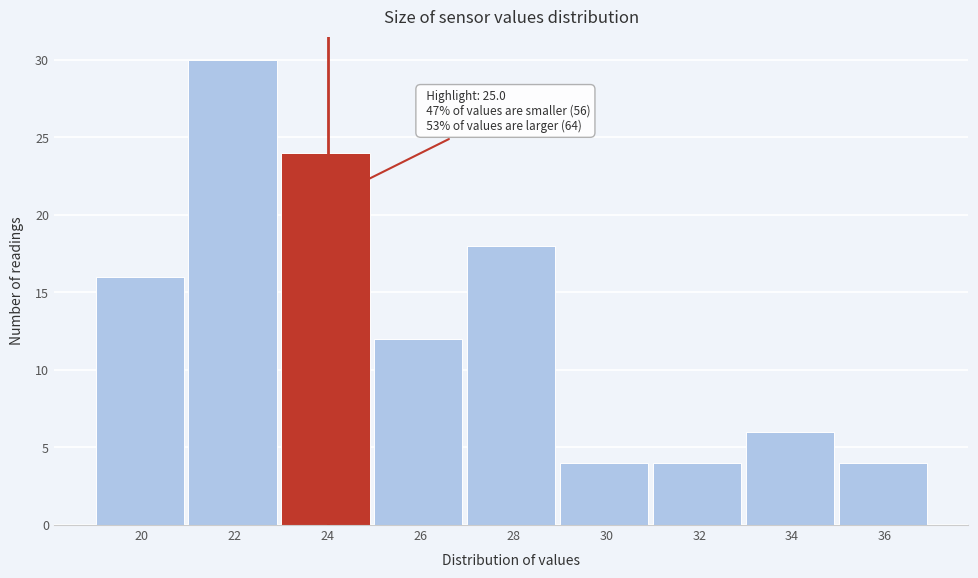

Reading left to right, transcribe all the data shown in this chart.

20=16	22=30	24=24	26=12	28=18	30=4	32=4	34=6	36=4